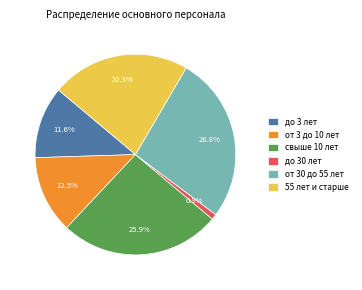

Rank the categories by value from lowest to highest.

до 30 лет, до 3 лет, от 3 до 10 лет, 55 лет и старше, свыше 10 лет, от 30 до 55 лет